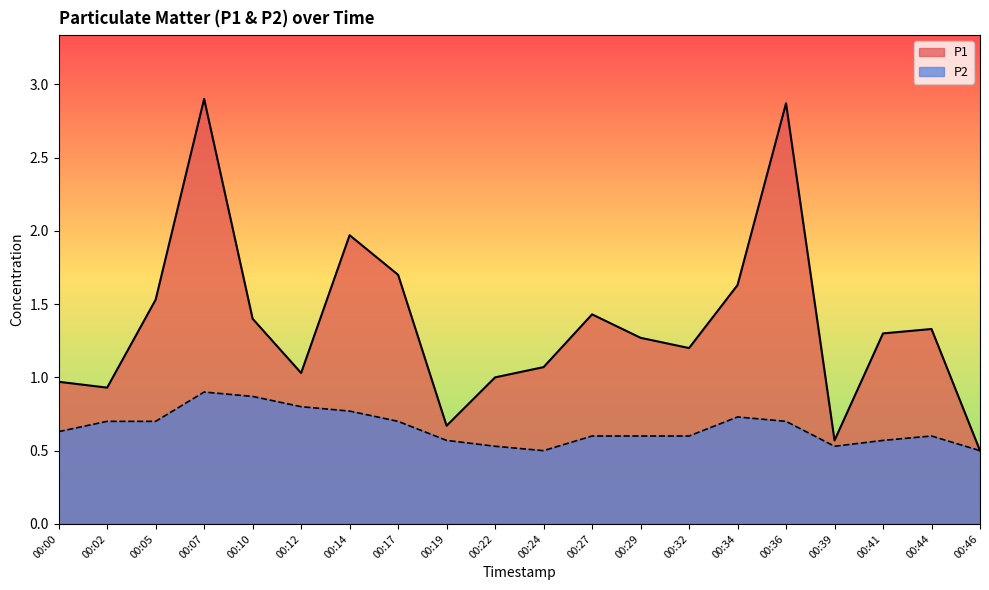

True or false: P1 and P2 intersect in this chart.

False